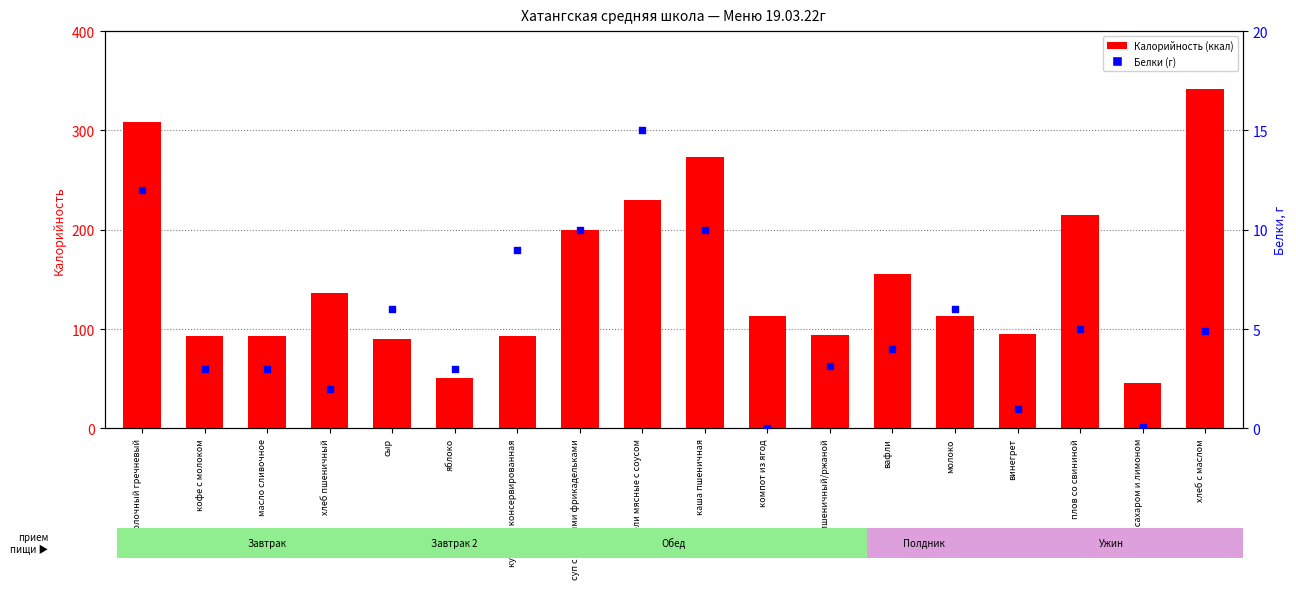

What are all the series names shown in the legend?

Калорийность, Белки